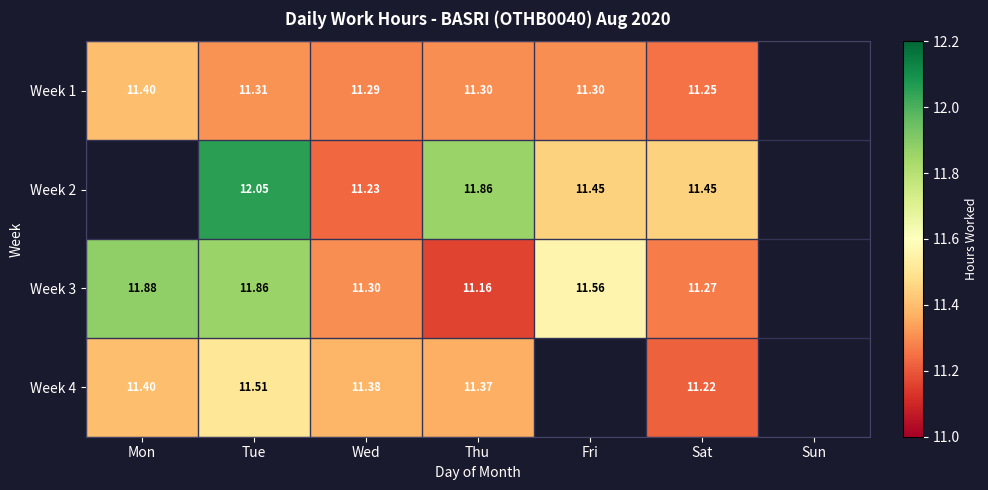

How many positive values does the Week 1 series have?

6